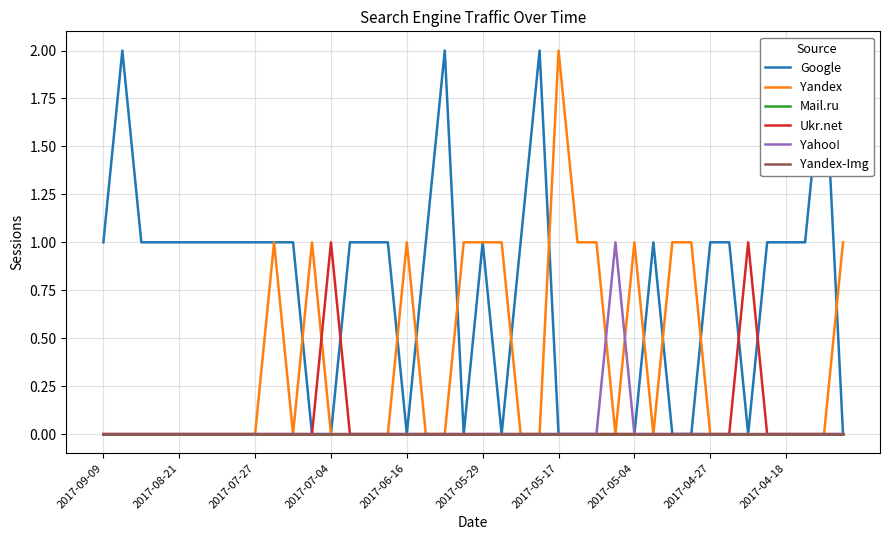

How many Google values are between 0 and 1?

36